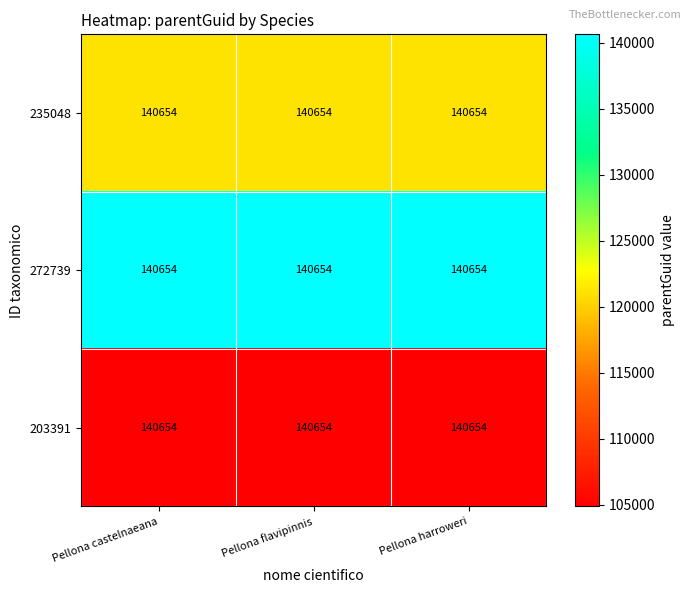

Which label corresponds to the largest value in the chart?

Pellona castelnaeana